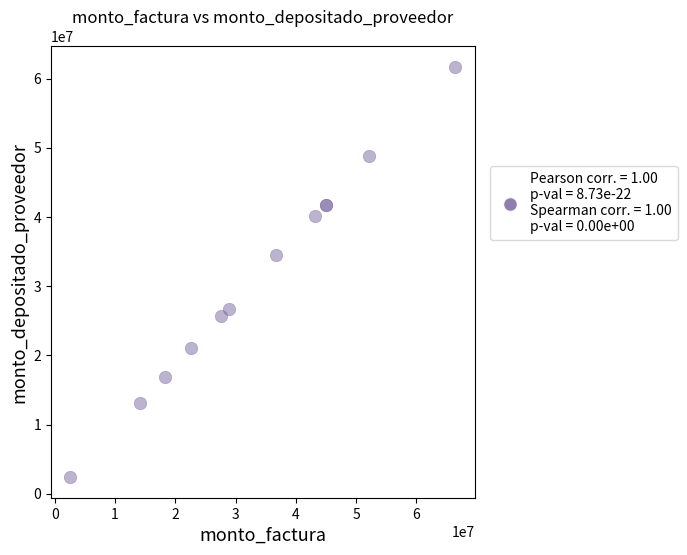

What Y value in the scatter plot is closest to 32038396?

34442344